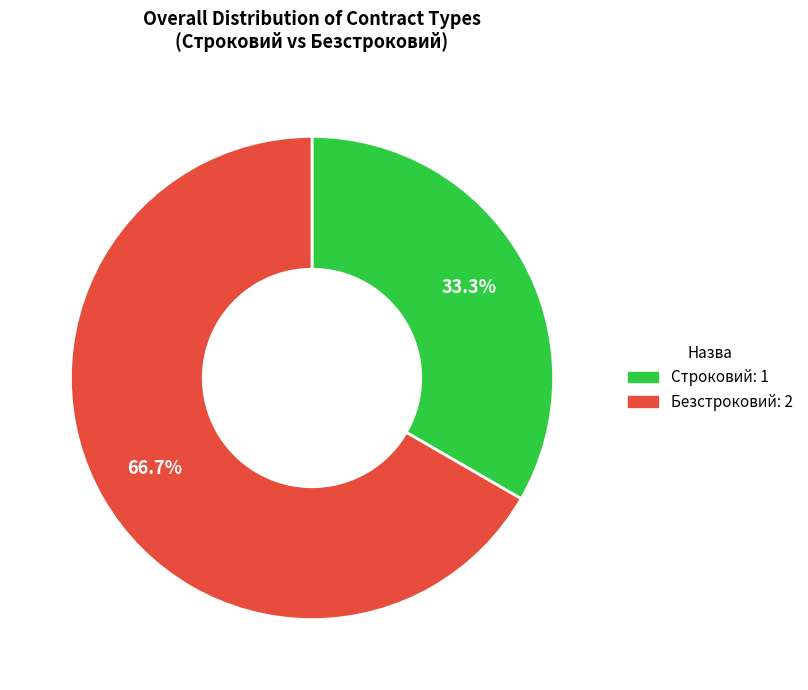

To the nearest percent, what is the combined percentage of Строковий and Безстроковий?

100%